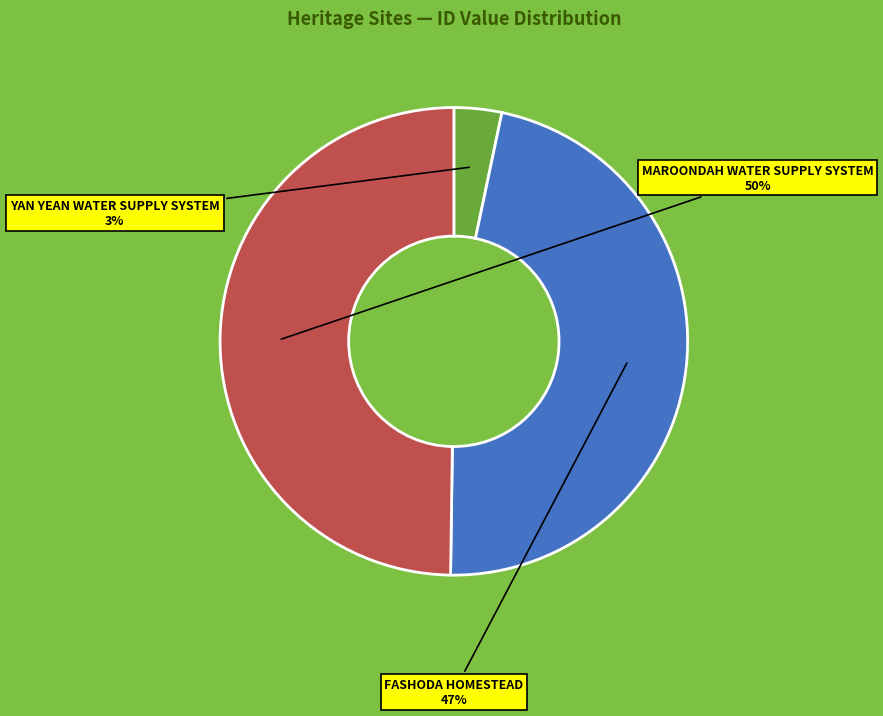

Is it true that FASHODA HOMESTEAD is 47% of the pie?

True